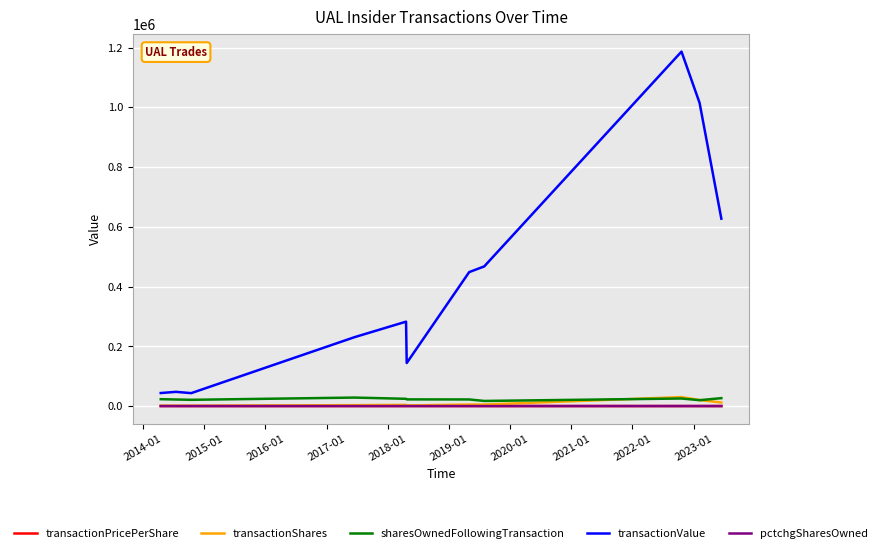

True or false: transactionValue and transactionShares cross at least once.

False